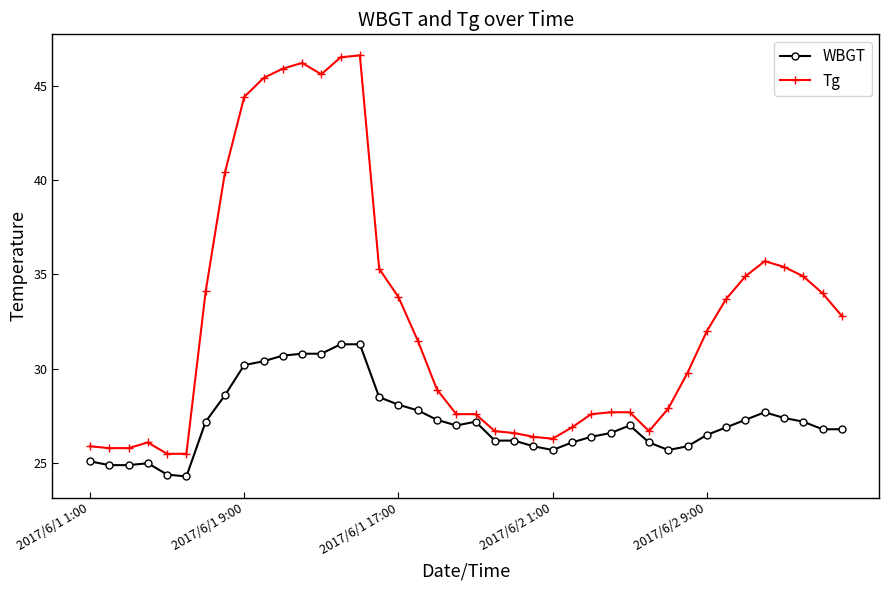

Is this an area chart (filled region under the line)?

No